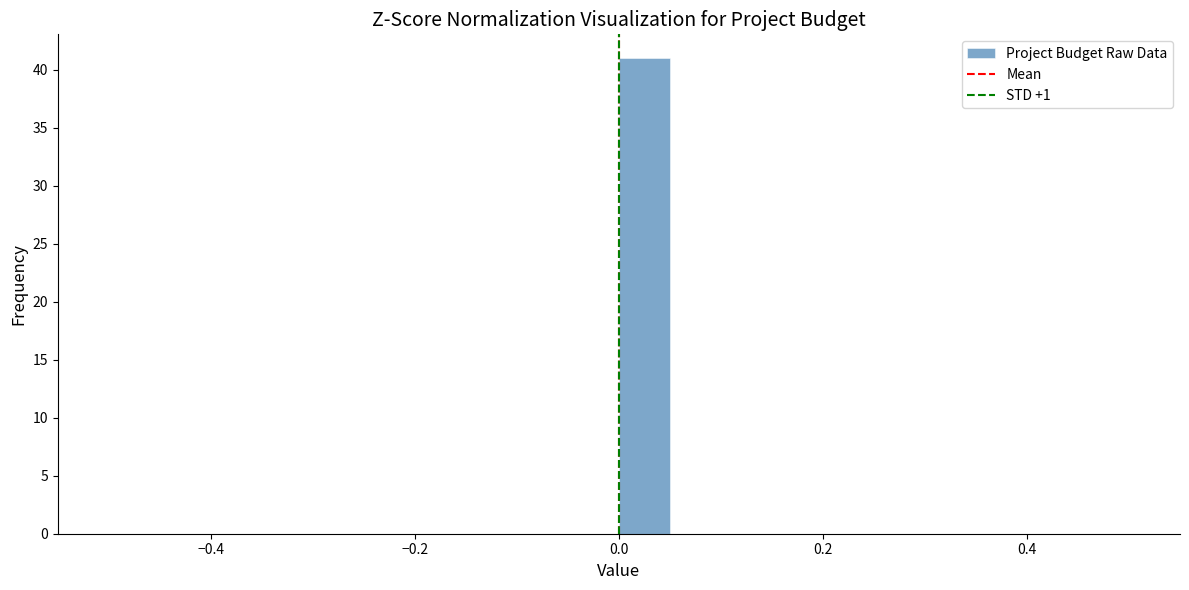

Around what value on the x-axis is the tallest bar? Give the approximate position of its centre, as read against the axis.

0.02